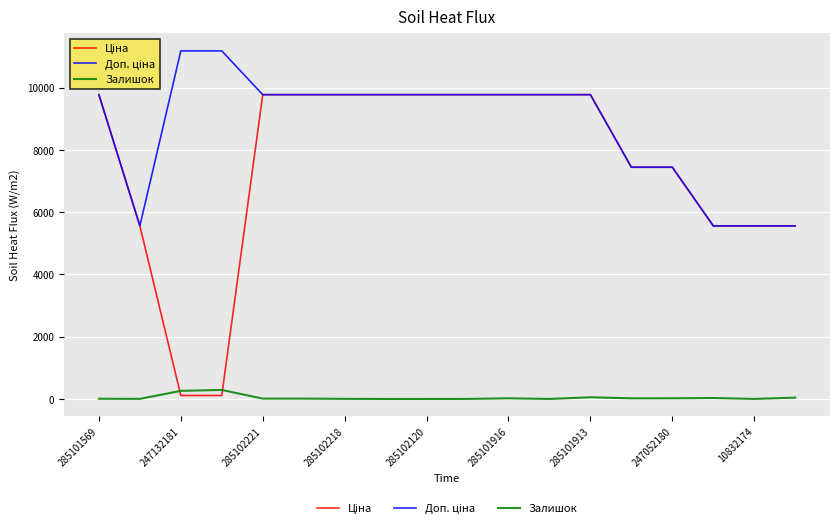

What is the maximum value shown in the chart?

11182.0